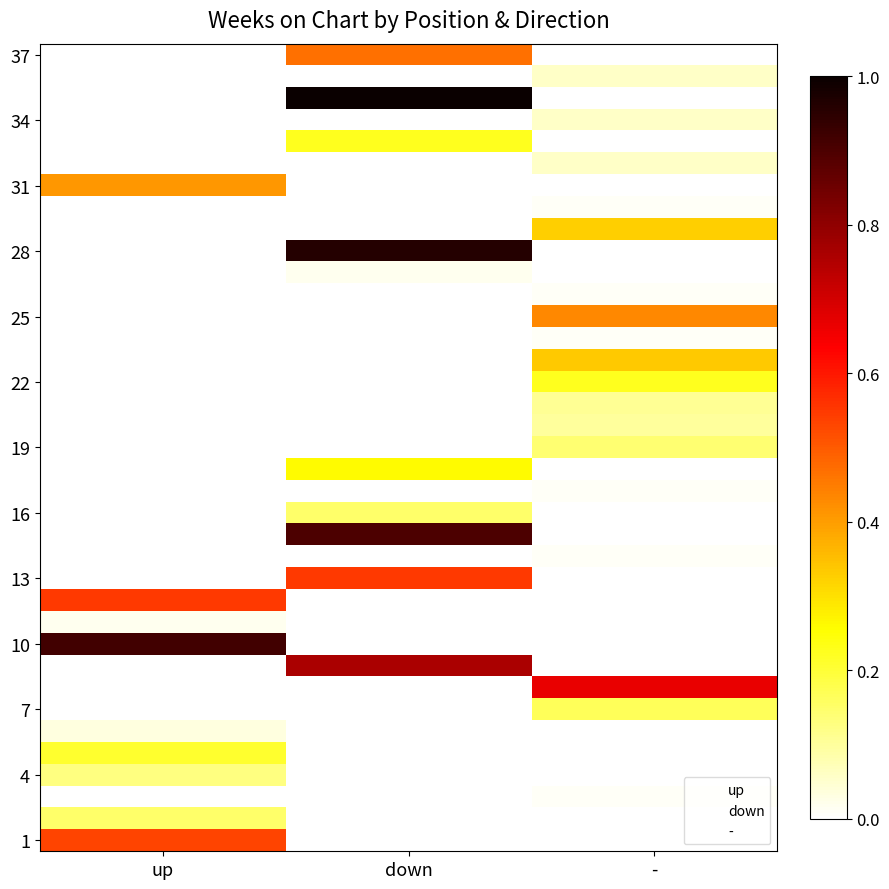

What is the spread (max minus min) of values at down?

1.0